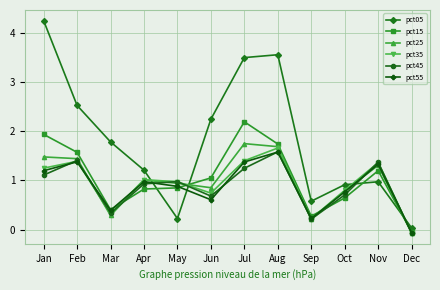

Which series changed the most between Oct and Dec?

pct05